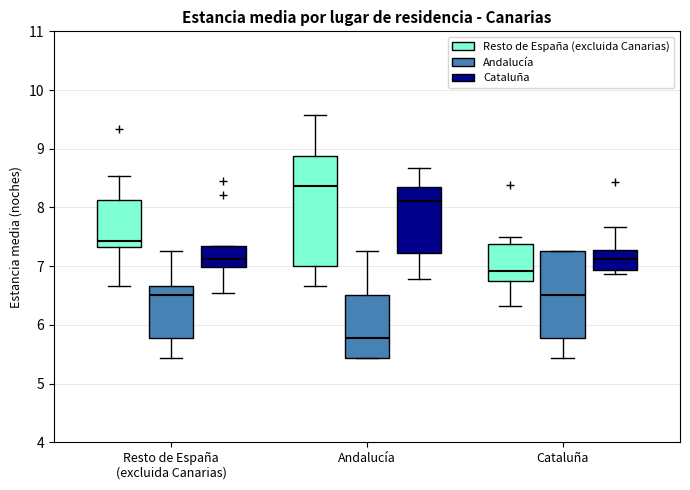

Reading left to right, read every box against the y-axis: the position of its median line, the range the box covers, and the ends of its whiskers. The values are not printed on the chart, so give them approximately, as read against the axis.

Resto de España (excluida Canarias) (Resto de España (excluida Canarias)): median 7.4, box 7.3 to 8.1, whiskers 6.7 to 8.5
Resto de España (excluida Canarias) (Andalucía): median 6.5, box 5.8 to 6.7, whiskers 5.4 to 7.3
Resto de España (excluida Canarias) (Cataluña): median 7.1, box 7.0 to 7.3, whiskers 6.6 to 7.3
Andalucía (Resto de España (excluida Canarias)): median 8.4, box 7.0 to 8.9, whiskers 6.7 to 9.6
Andalucía (Andalucía): median 5.8, box 5.4 to 6.5, whiskers 5.4 to 7.3
Andalucía (Cataluña): median 8.1, box 7.2 to 8.3, whiskers 6.8 to 8.7
Cataluña (Resto de España (excluida Canarias)): median 6.9, box 6.8 to 7.4, whiskers 6.3 to 7.5
Cataluña (Andalucía): median 6.5, box 5.8 to 7.3, whiskers 5.4 to 7.3
Cataluña (Cataluña): median 7.1, box 6.9 to 7.3, whiskers 6.9 (just below the box's lower edge) to 7.7